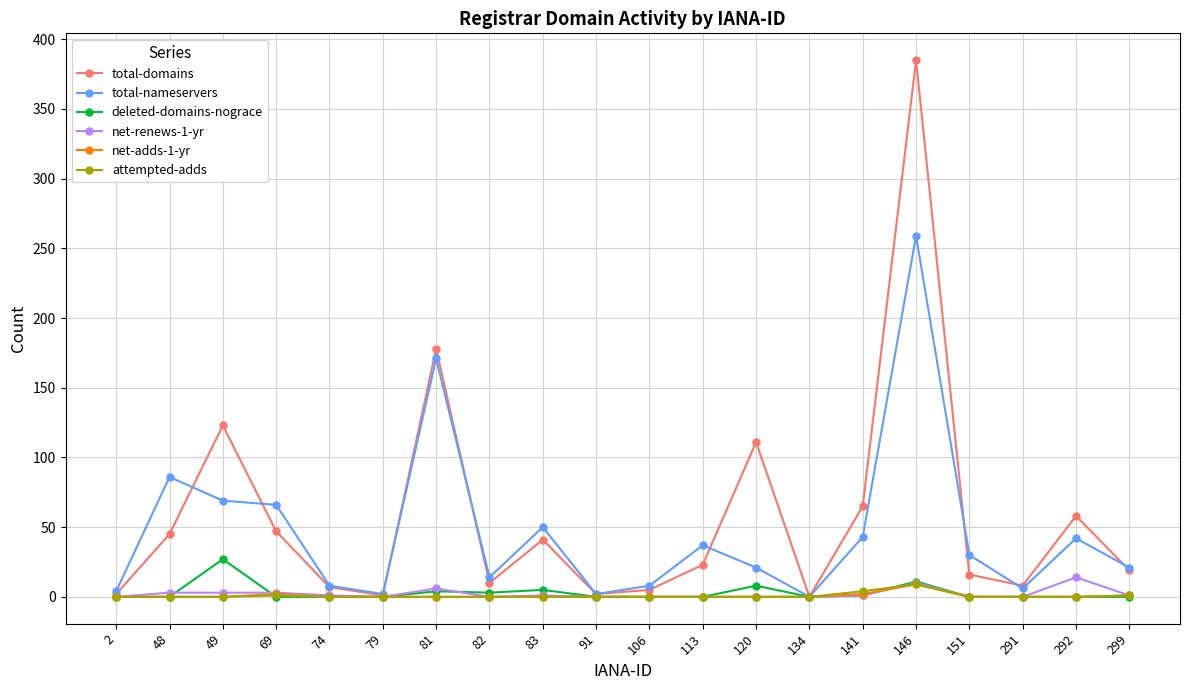

Which series has the widest spread of values?

total-domains